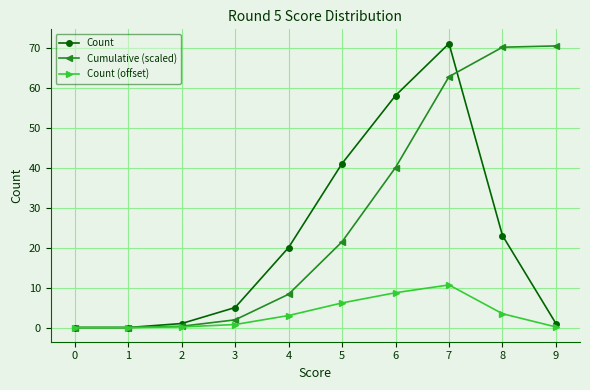

What is the difference between the maximum and second lowest values in the Cumulative (scaled) series?

70.4